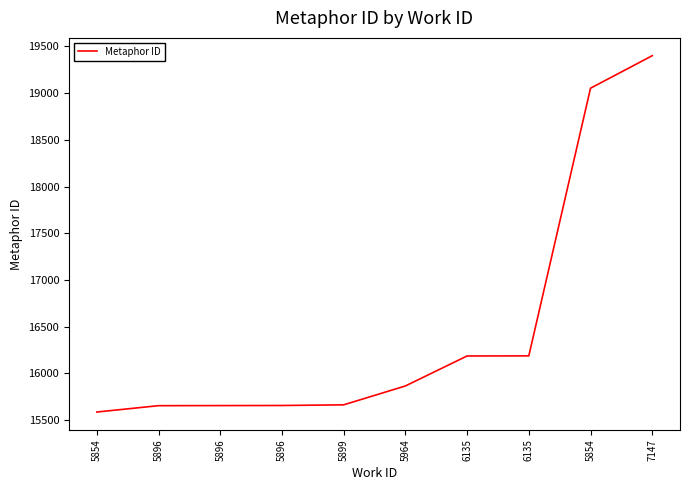

What is the smallest value displayed?

15586